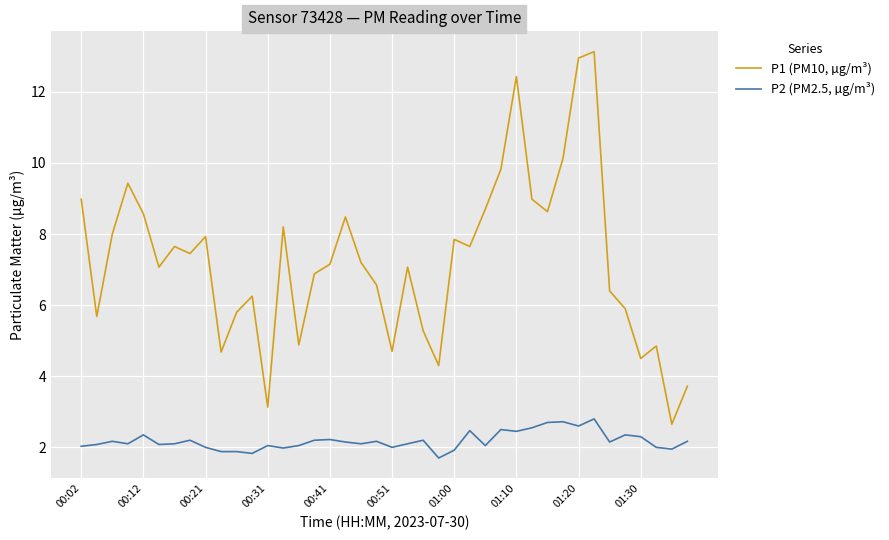

Does the chart have visible grid lines?

Yes